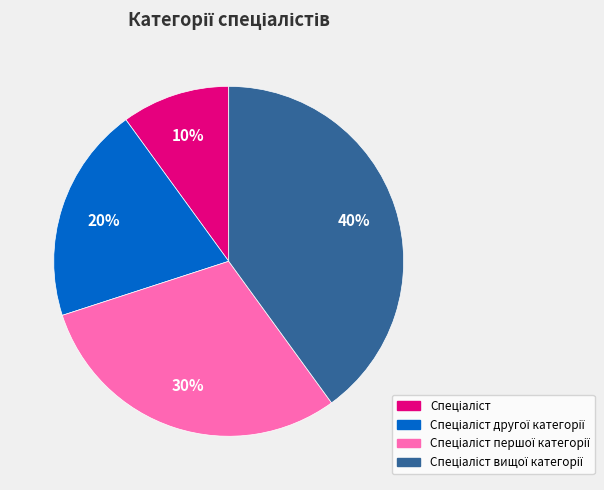

To the nearest percent, what is the average slice percentage?

25%